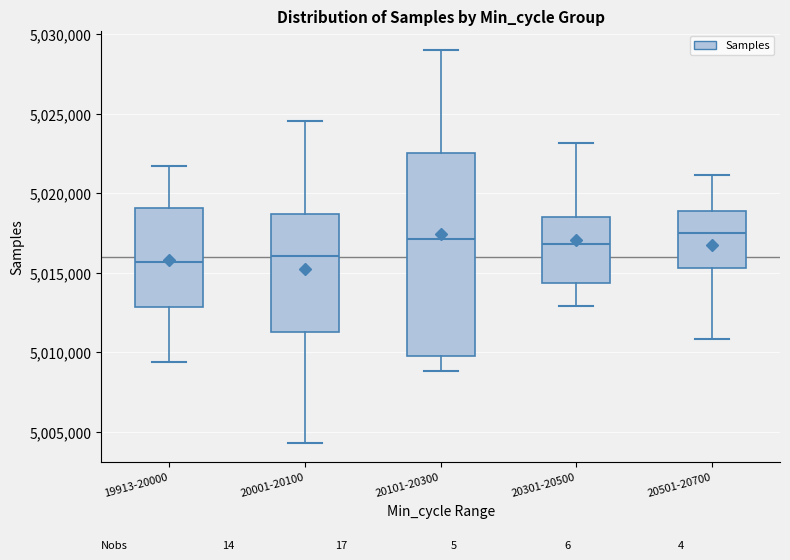

Reading left to right, read every box against the y-axis: the position of its median line, the range the box covers, and the ends of its whiskers. The values are not printed on the chart, so give them approximately, as read against the axis.

19913-20000: median 5015500, box 5013000 to 5019000, whiskers 5009500 to 5021500
20001-20100: median 5016000, box 5011500 to 5018500, whiskers 5004500 to 5024500
20101-20300: median 5017000, box 5010000 to 5022500, whiskers 5009000 to 5029000
20301-20500: median 5017000, box 5014500 to 5018500, whiskers 5013000 to 5023000
20501-20700: median 5017500, box 5015500 to 5019000, whiskers 5011000 to 5021000